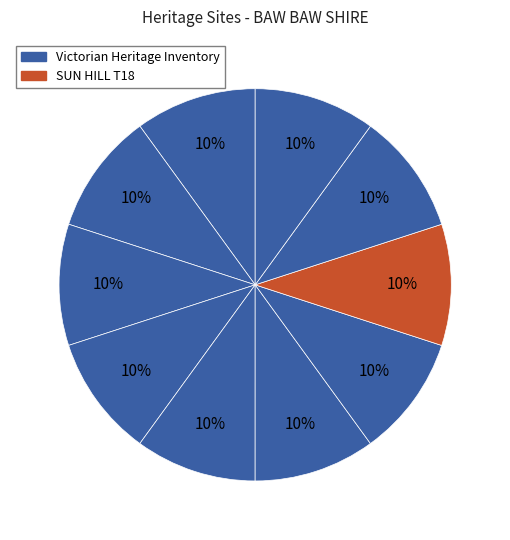

How many slices are in this pie chart?

10